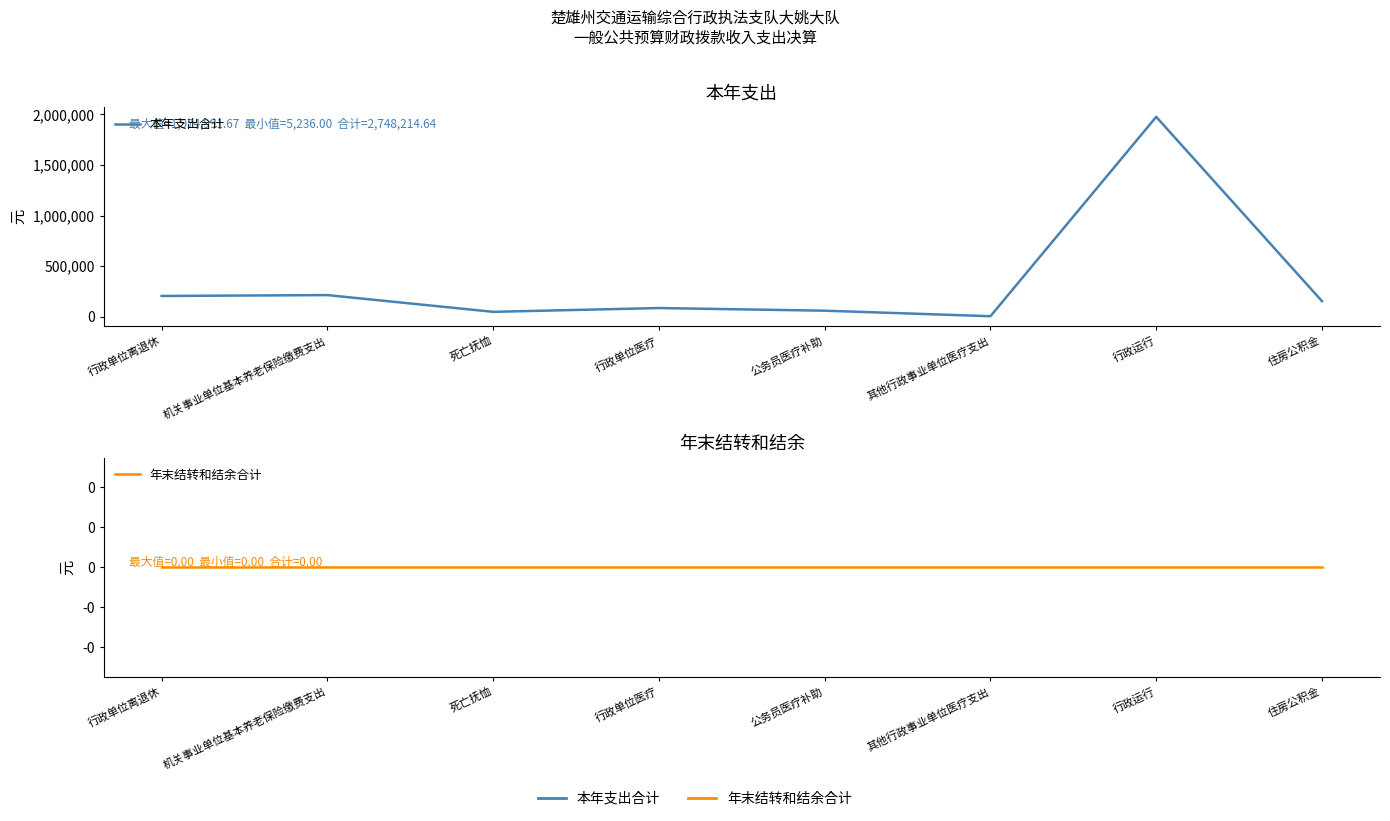

How many categories are shown in the chart?

8